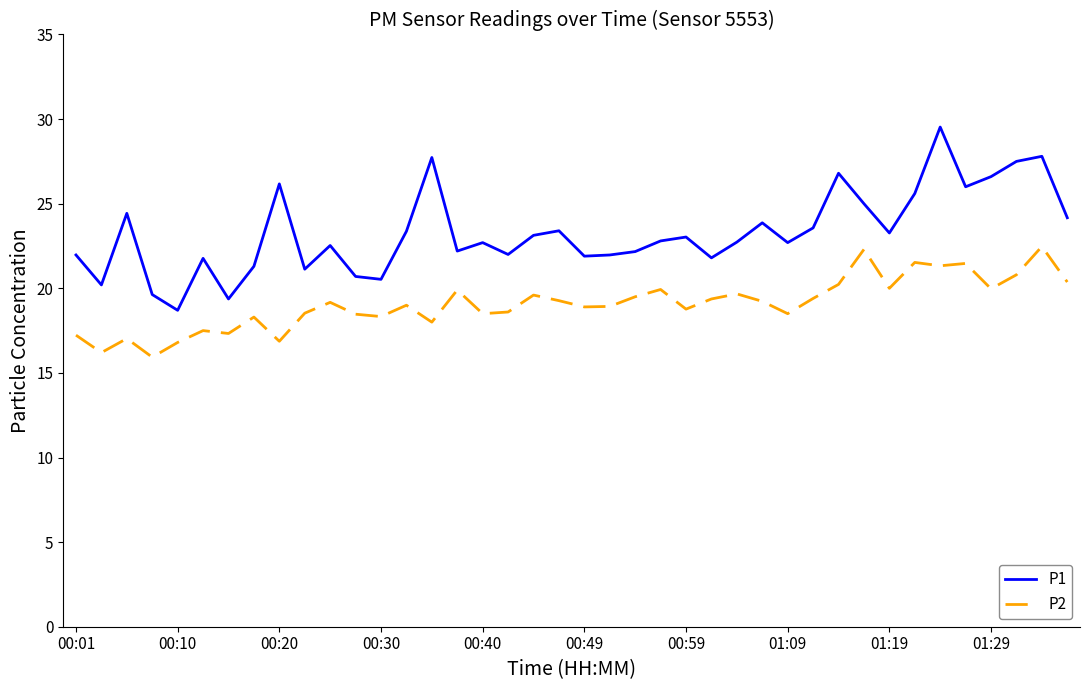

What is the highest value of the P1 series?

29.5